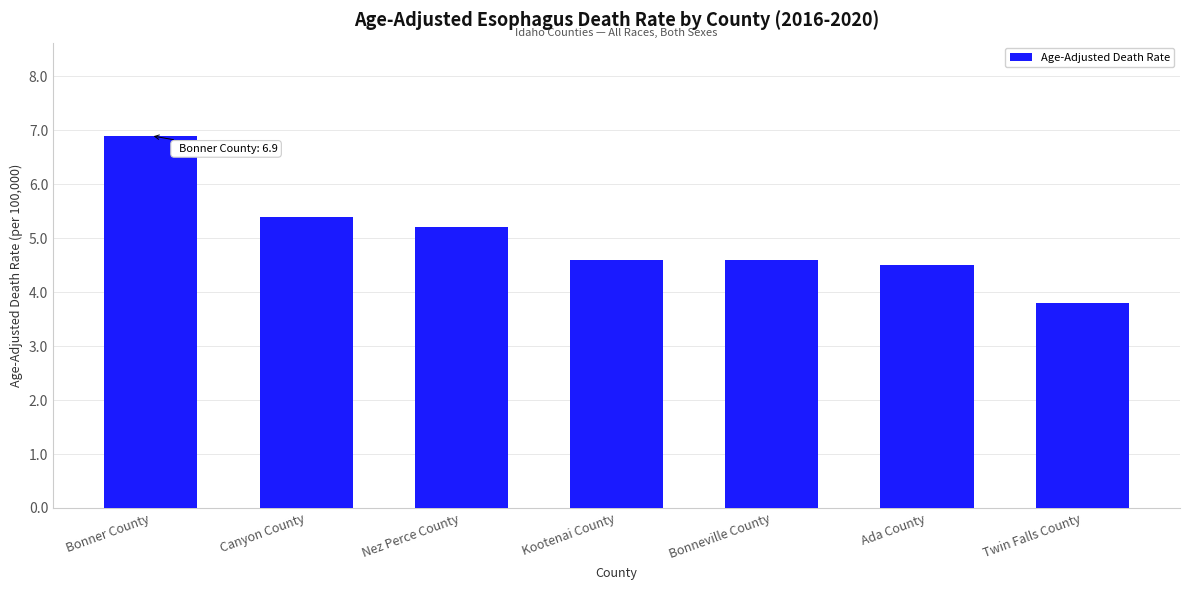

Reading left to right, extract all data points from this chart.

6.9	5.4	5.2	4.6	4.6	4.5	3.8